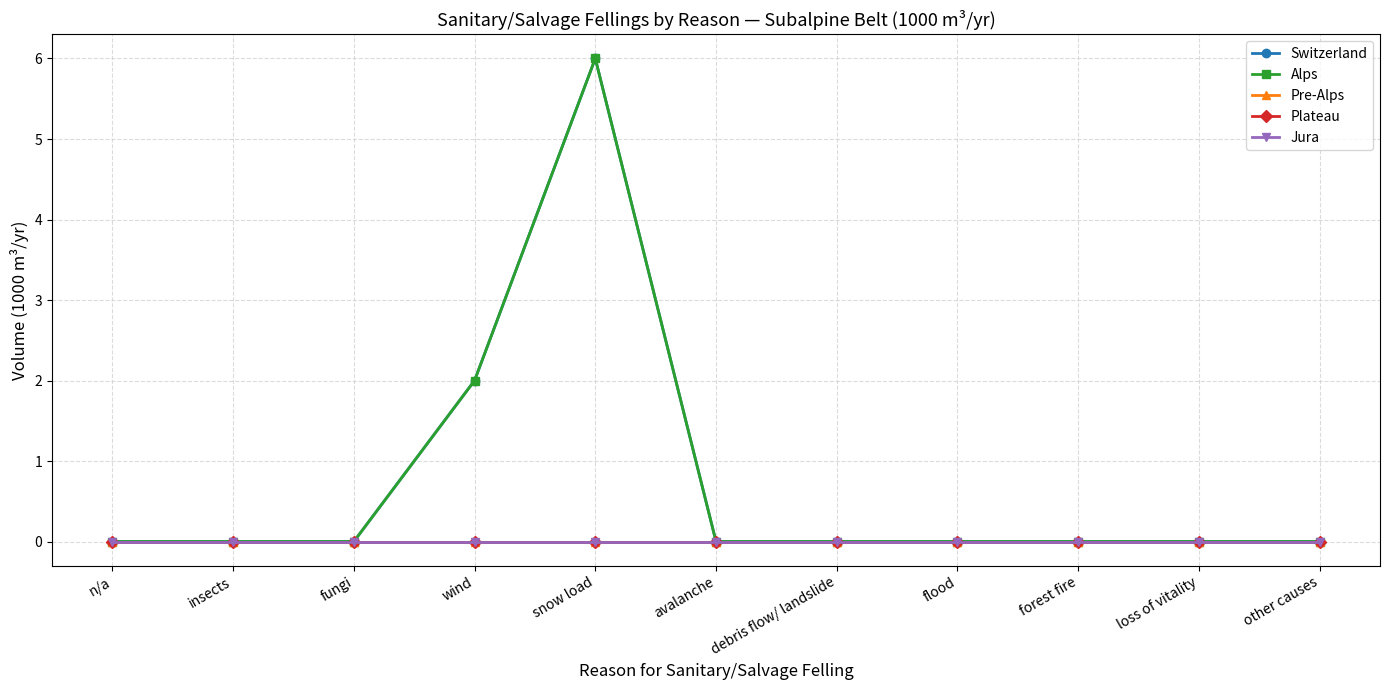

Does the chart display data point markers on the line(s)?

Yes